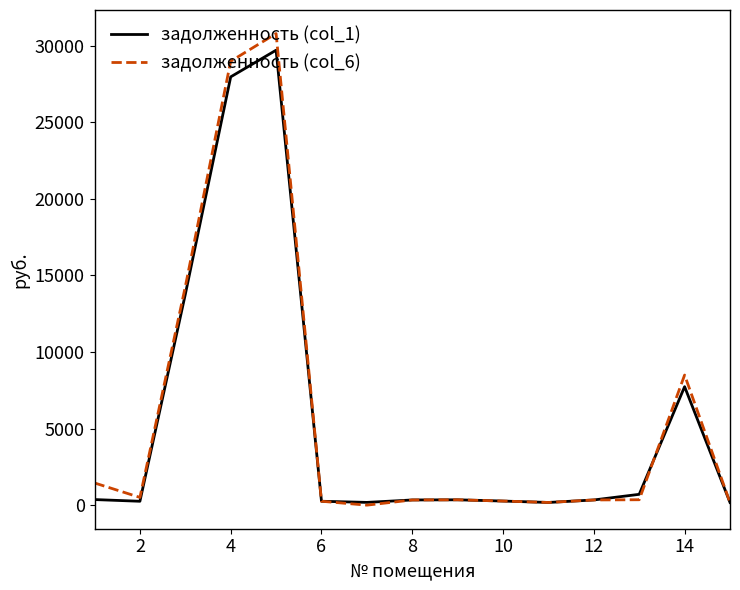

Which series has the widest spread of values?

задолженность (col_6)